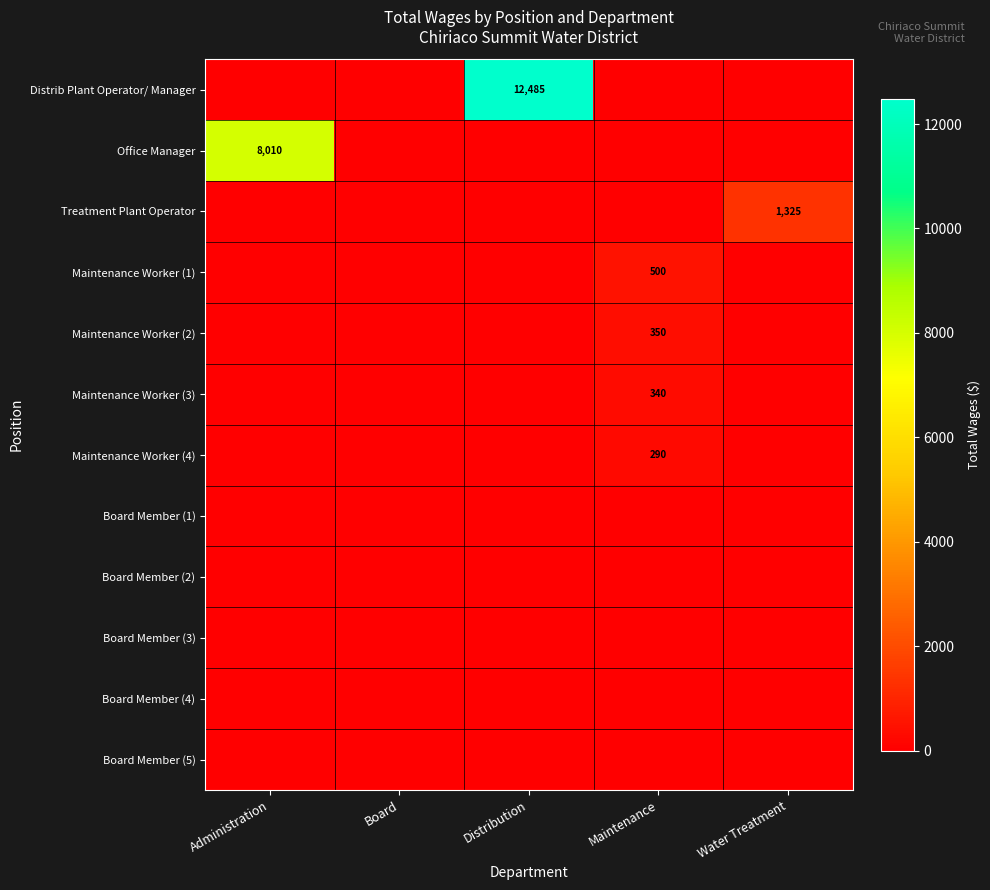

How many series are shown in this chart?

12